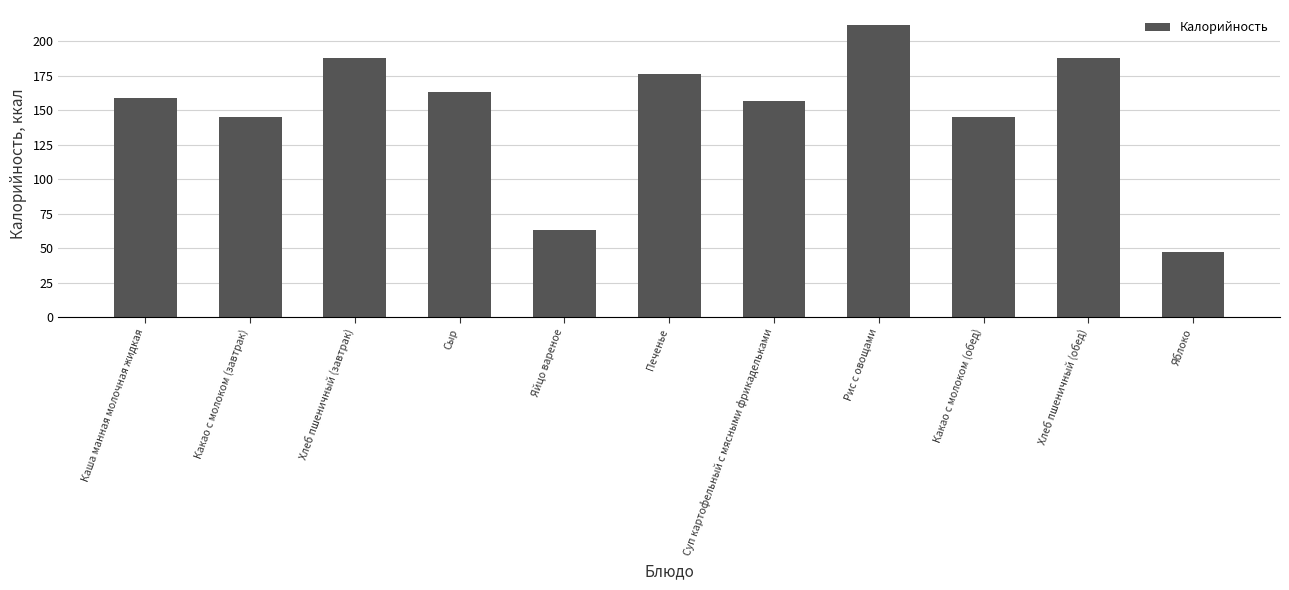

What is the greatest value displayed?

212.0